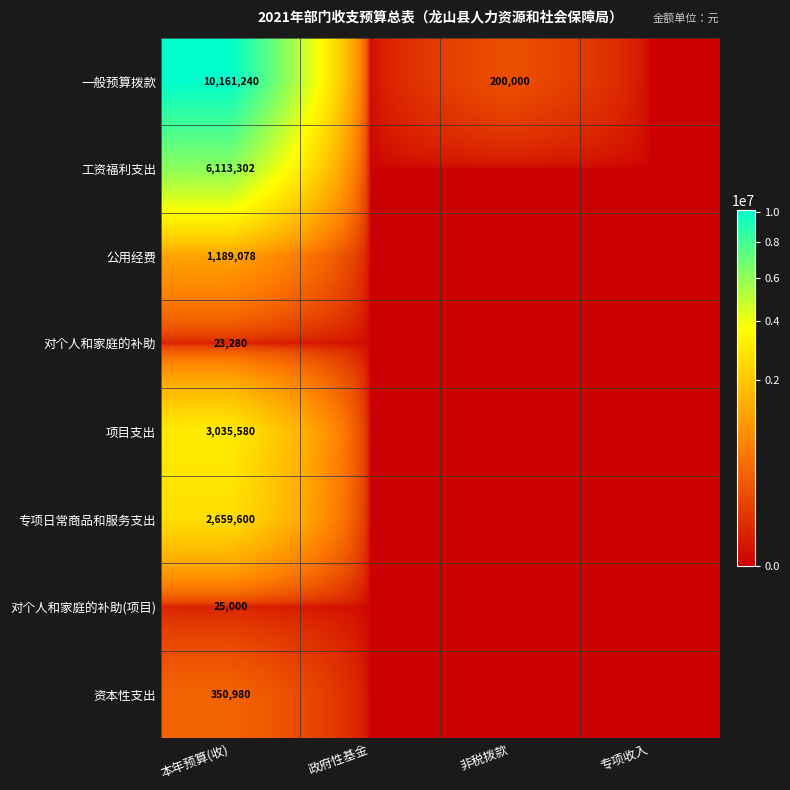

The 公用经费 series shows 336362 at 本年预算(收). True or false?

False